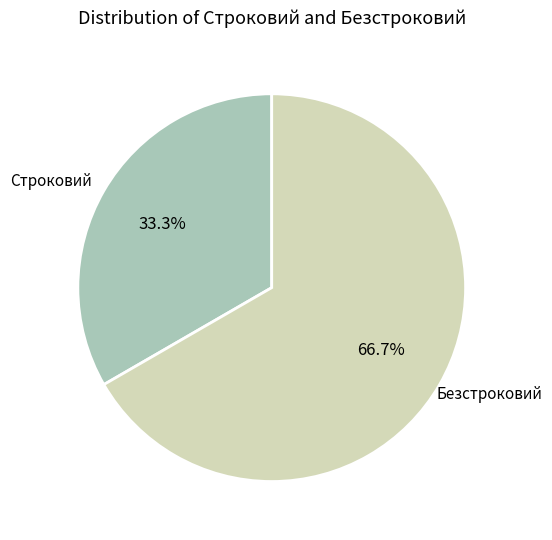

Combined, what portion of the pie is Строковий and Безстроковий?

100.0%